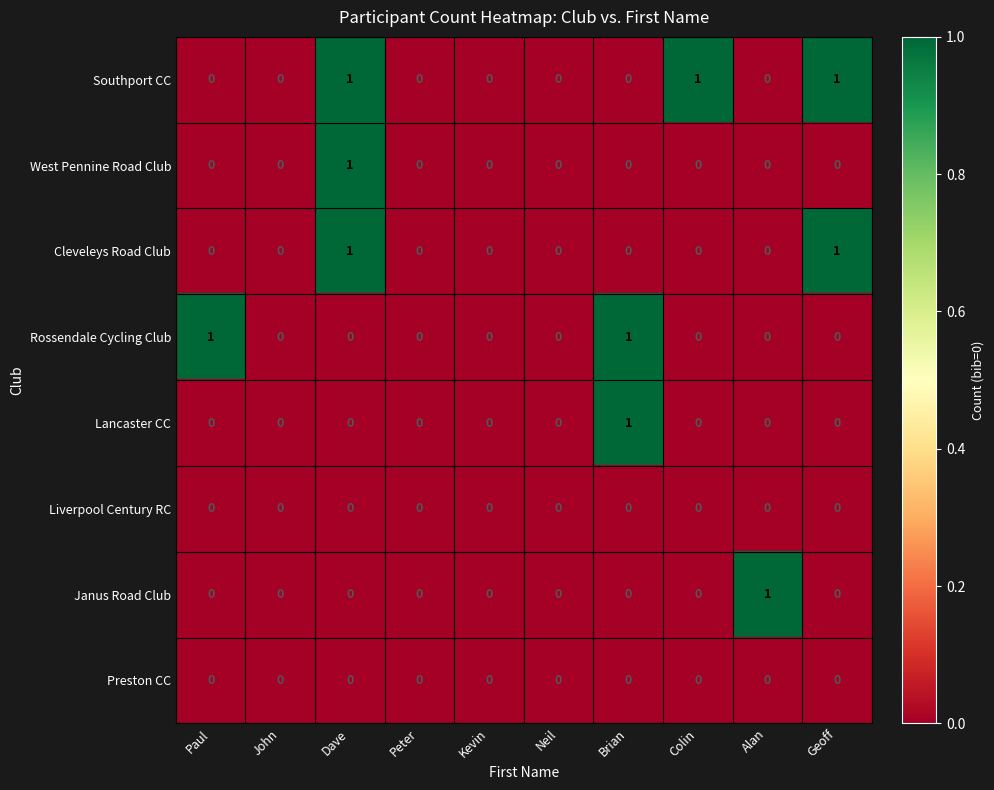

At which category is the sum across all series the highest?

Dave